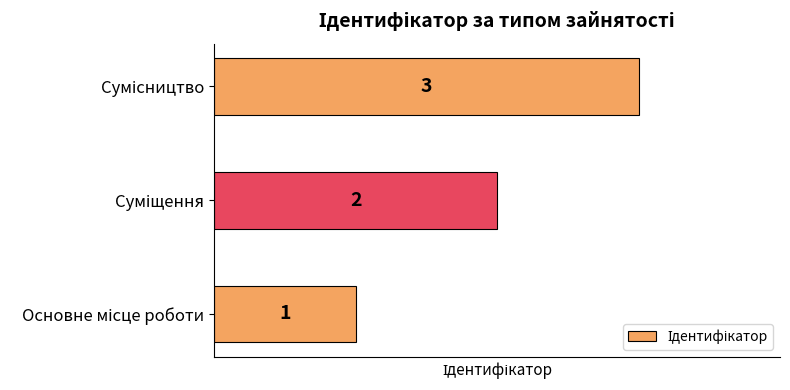

How many values are between 1 and 3?

3